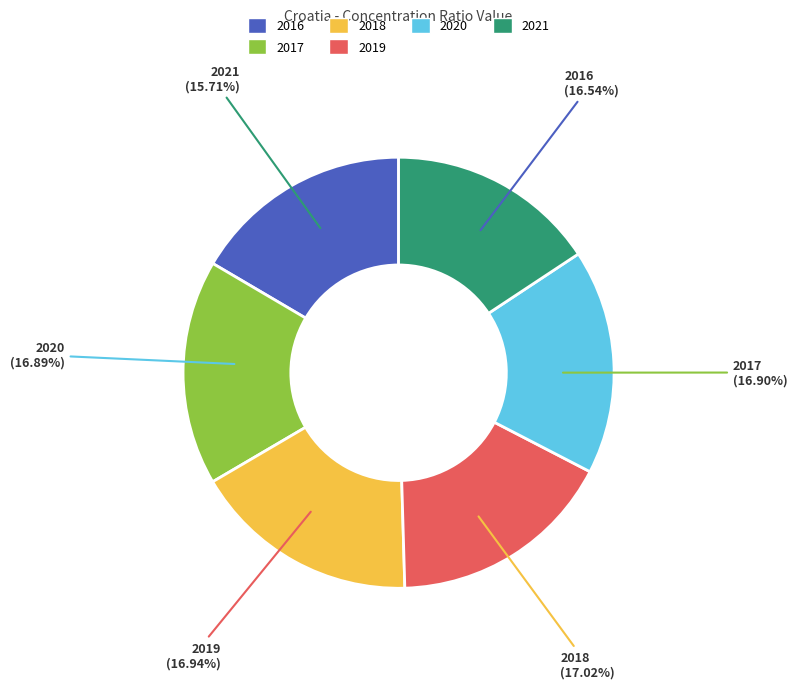

To the nearest percent, what is the combined percentage of 2019 and 2017?

34%